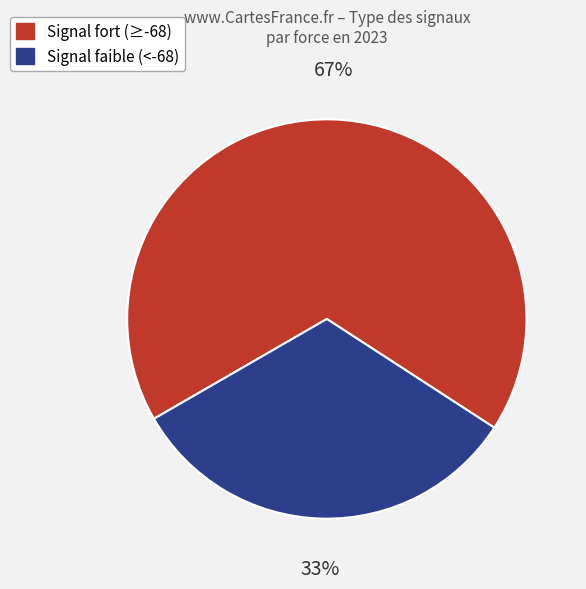

To the nearest percent, what is the average slice percentage?

50%